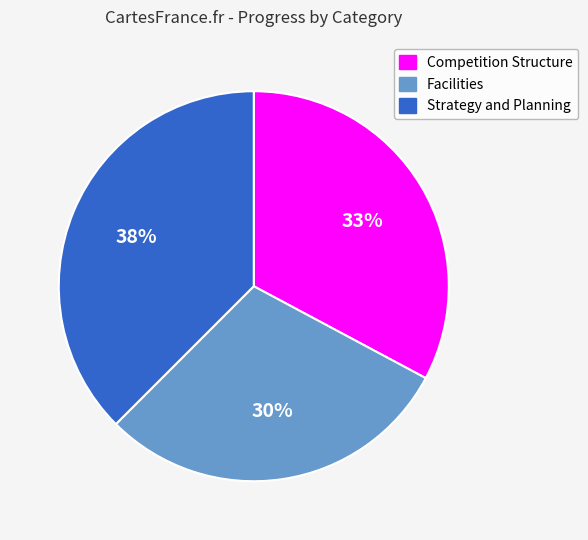

To the nearest percent, what is the difference between the largest and smallest slice percentages?

8%